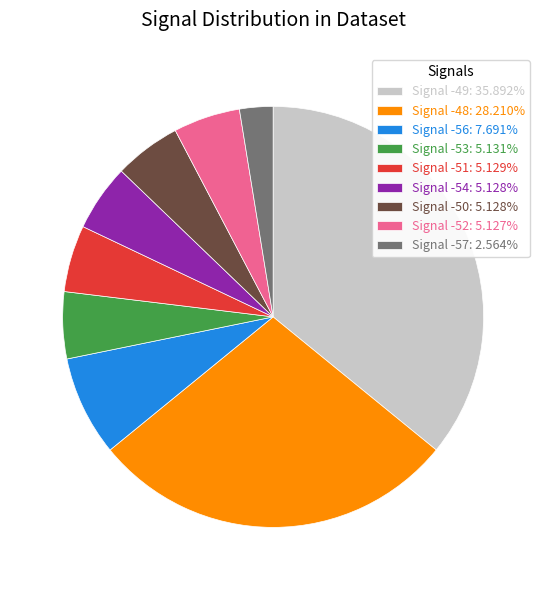

Do Signal -54: 5.128% and Signal -57: 2.564% together represent more than half of the pie?

No